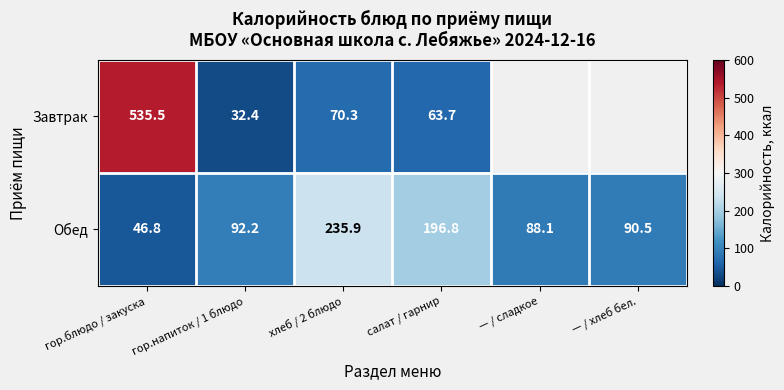

Which series changed the most between гор.блюдо / закуска and гор.напиток / 1 блюдо?

Завтрак